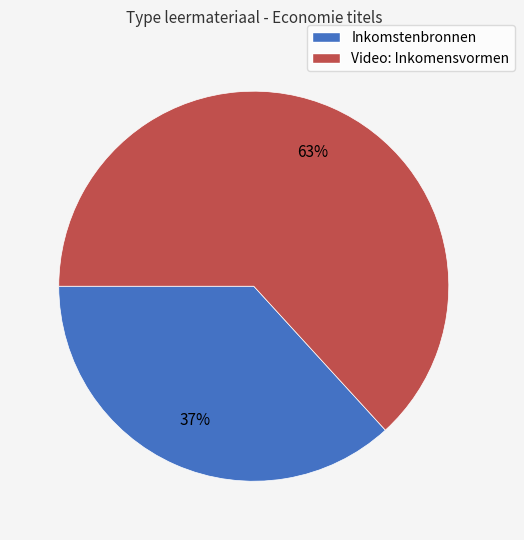

Combined, do Inkomstenbronnen and Video: Inkomensvormen account for over 50%?

Yes